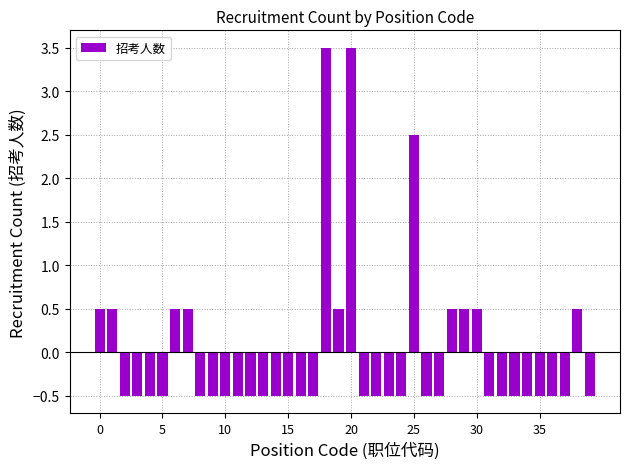

How many values are between 0 and 1?

9